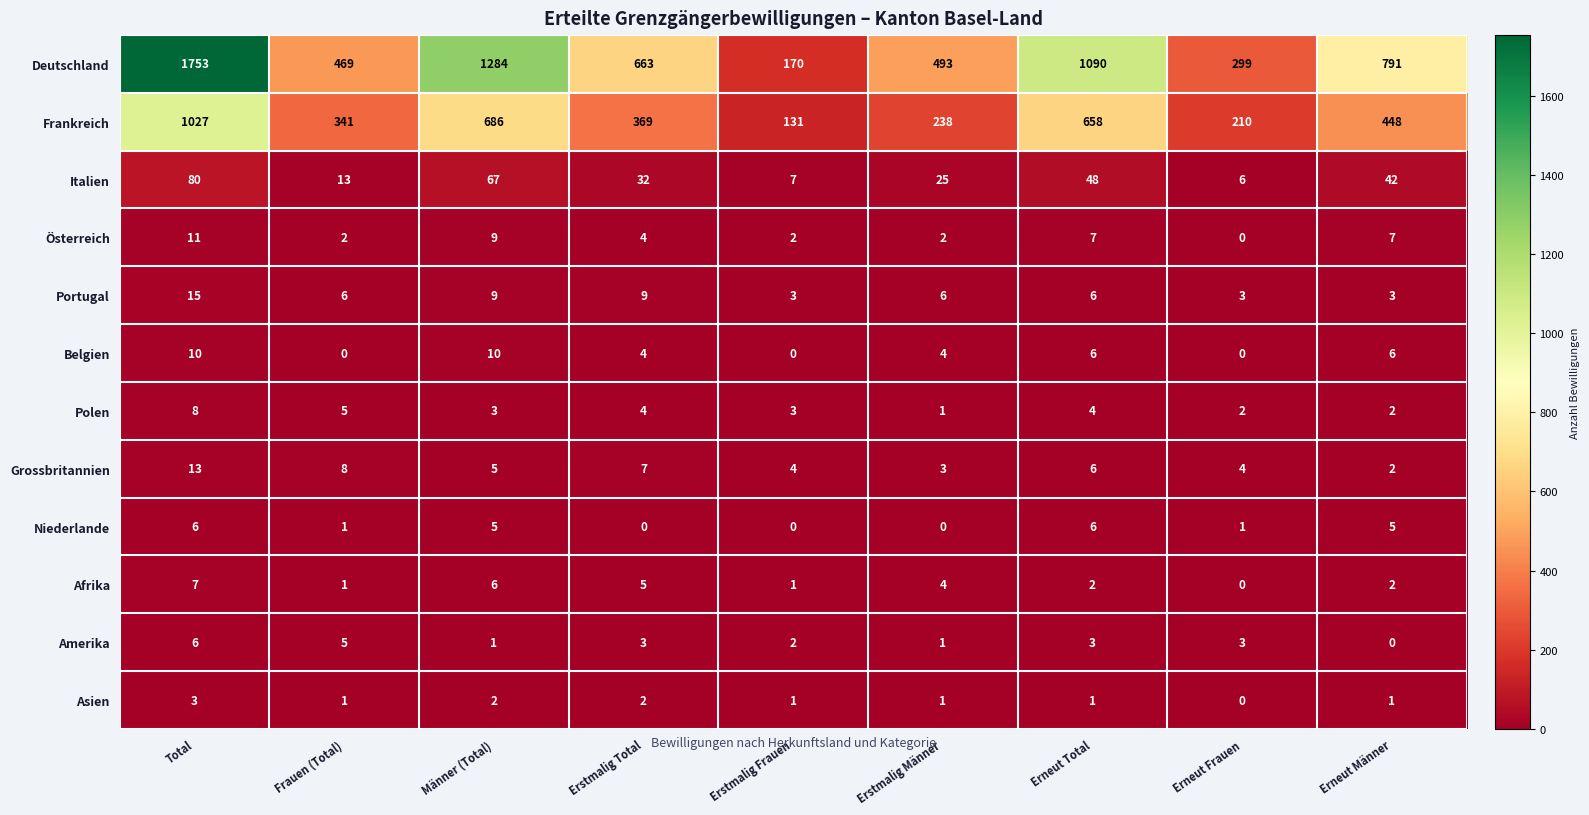

List the labels in order of Frankreich value, smallest first.

Erstmalig Frauen, Erneut Frauen, Erstmalig Männer, Frauen (Total), Erstmalig Total, Erneut Männer, Erneut Total, Männer (Total), Total